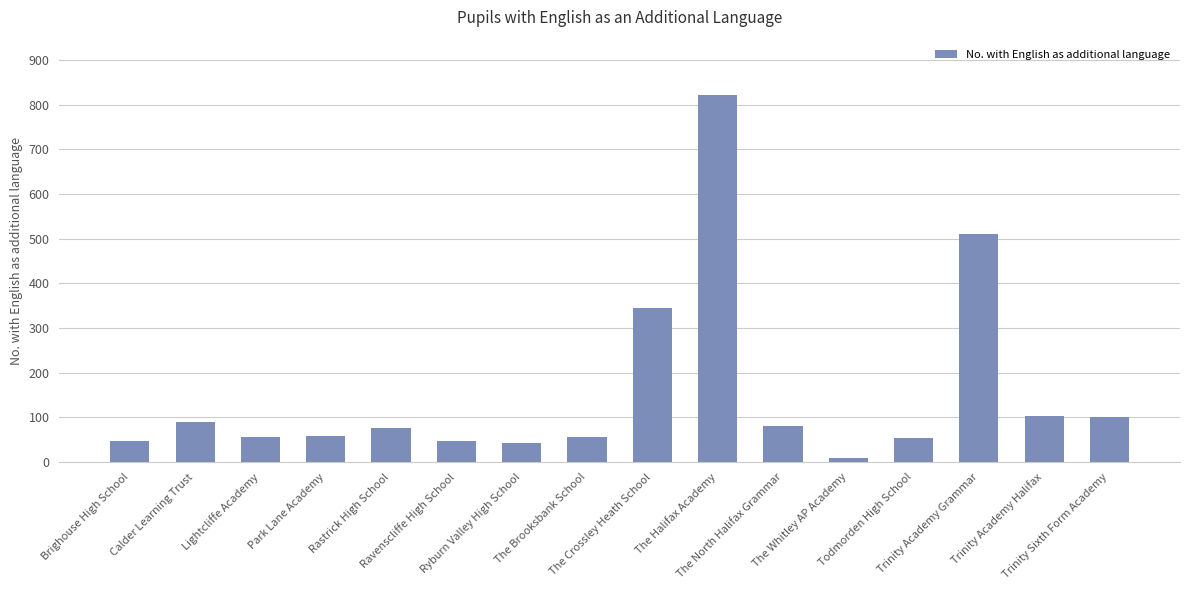

The chart shows a value of 80 at The North Halifax Grammar. True or false?

True